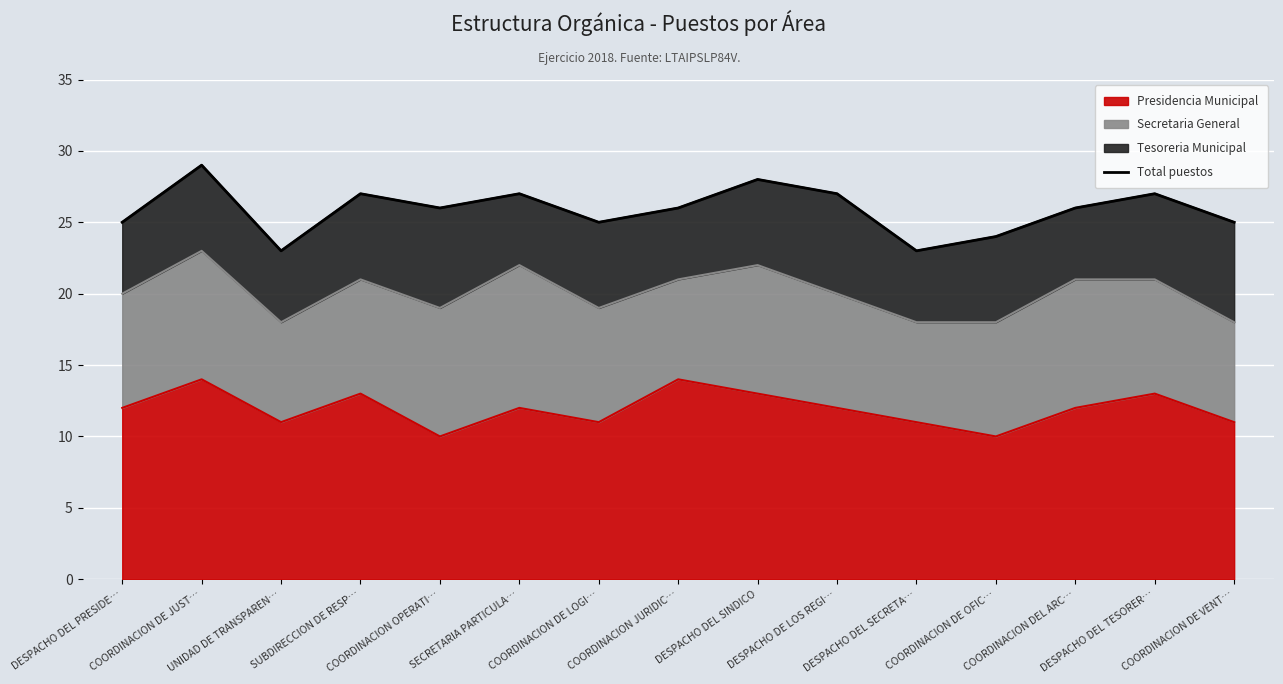

What value does the data have at COORDINACION DE VENT…?

25